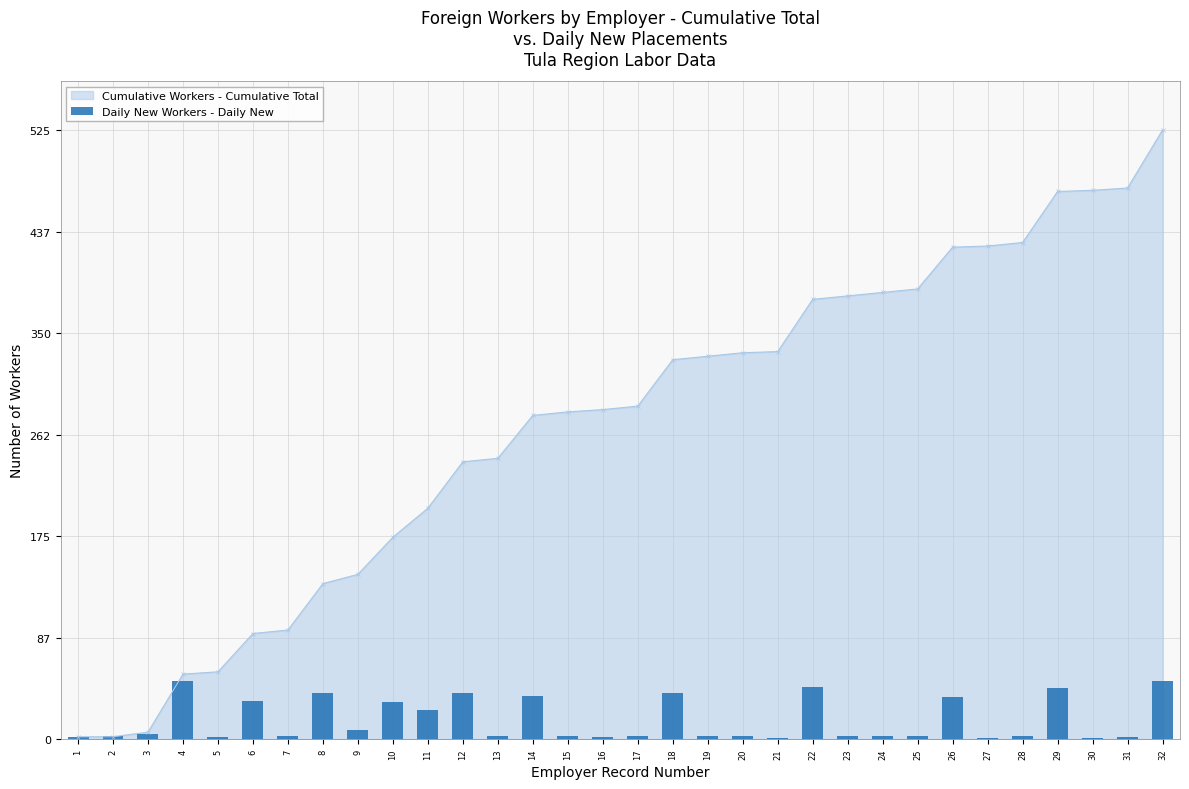

Count the number of values greater than 3.

14